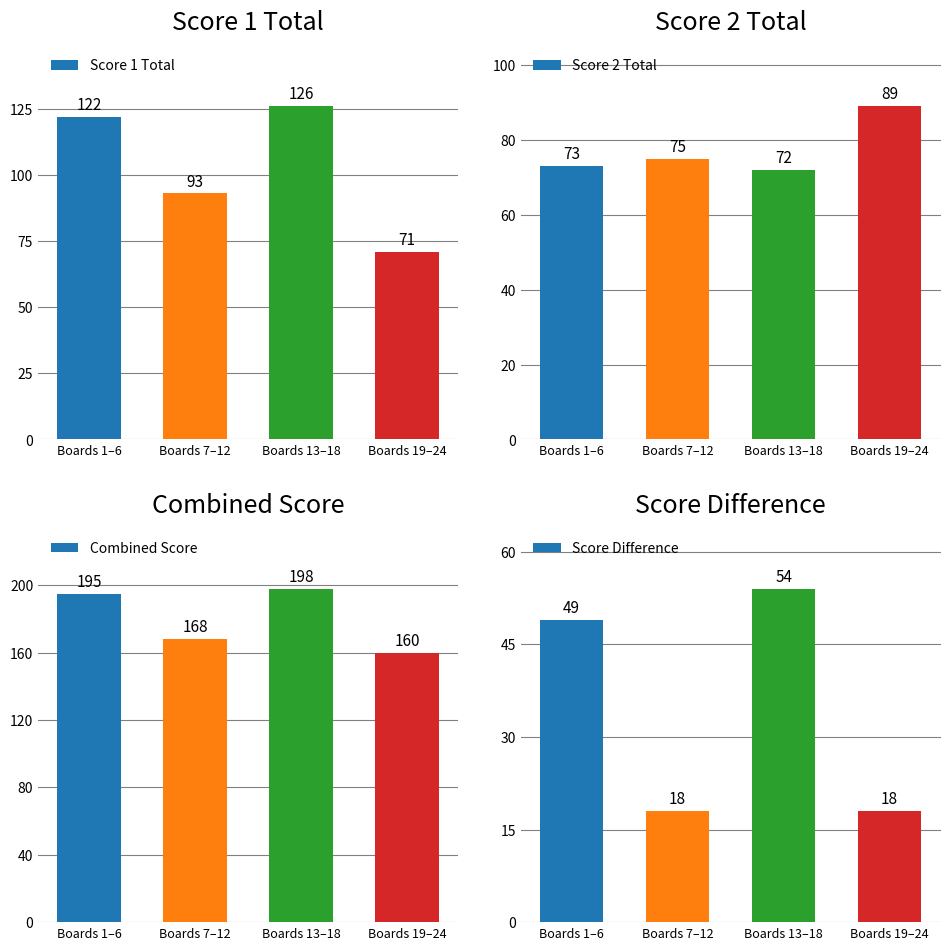

Which series has the widest spread of values?

Score 1 Total